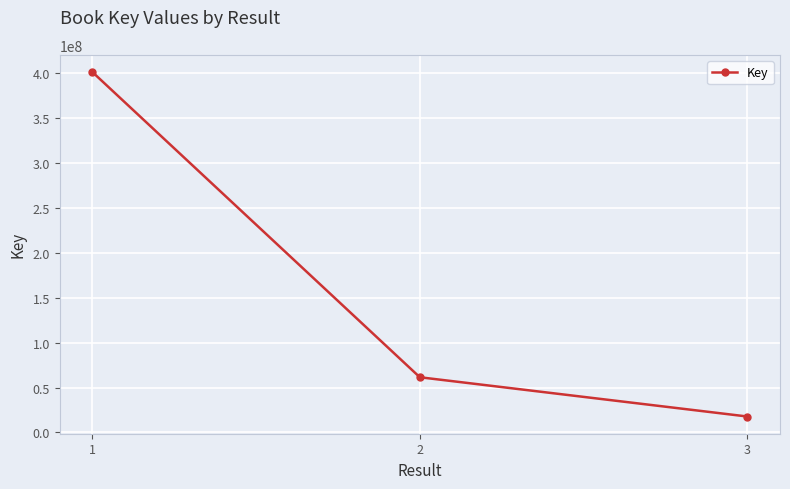

List the labels in order of value, largest first.

1, 2, 3